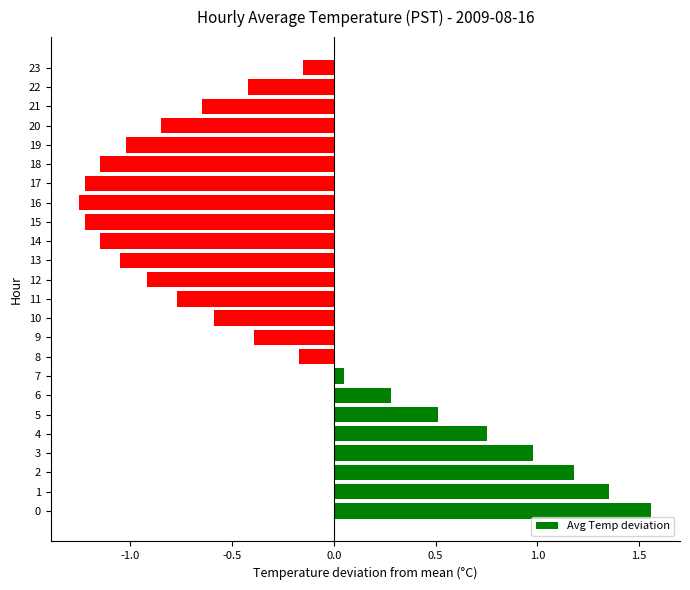

How many positive values are there?

8